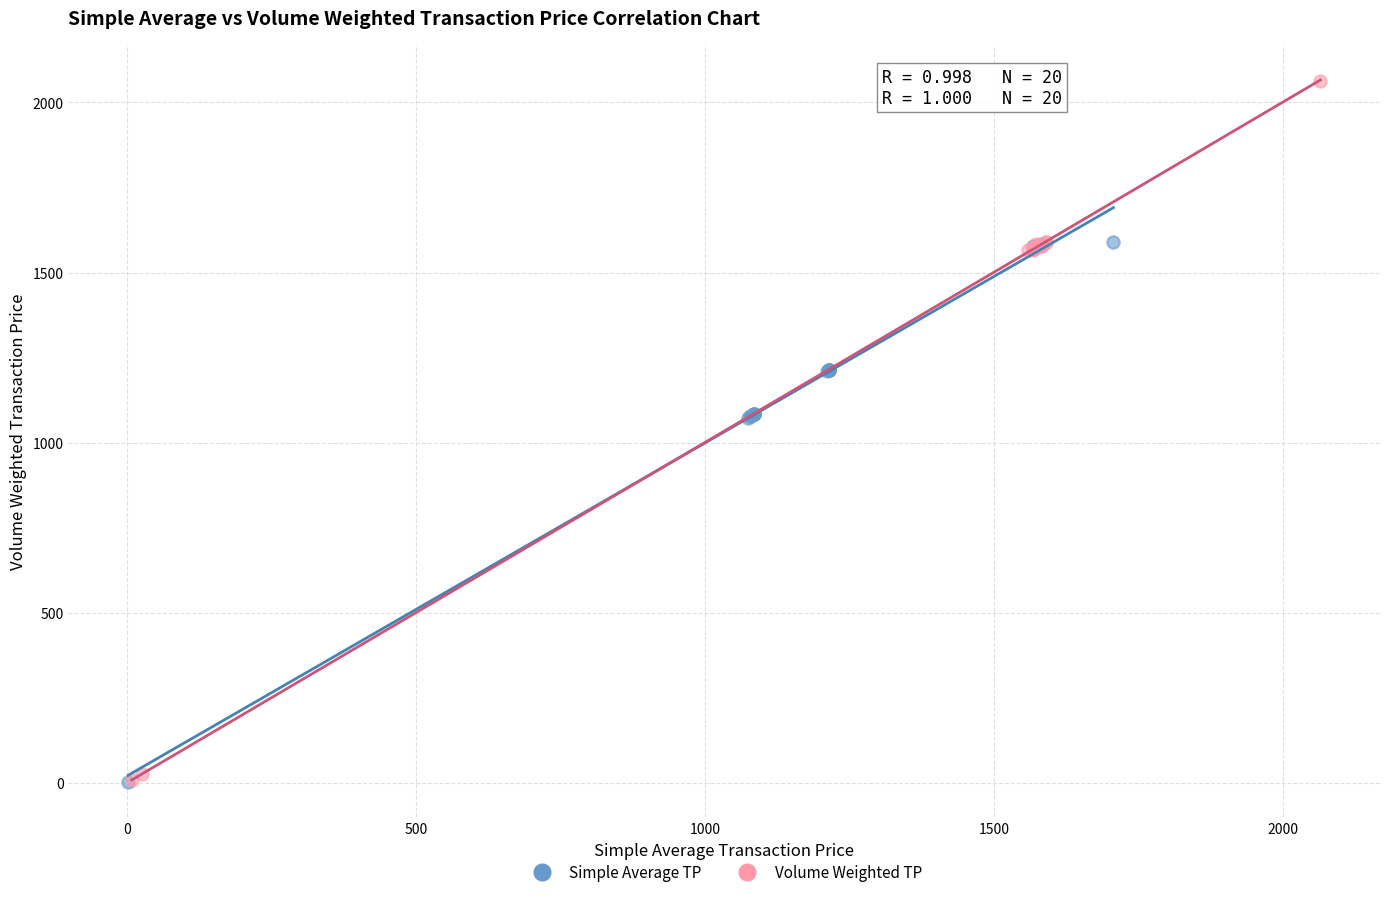

Which series has the largest Y range (max minus min)?

Volume Weighted TP